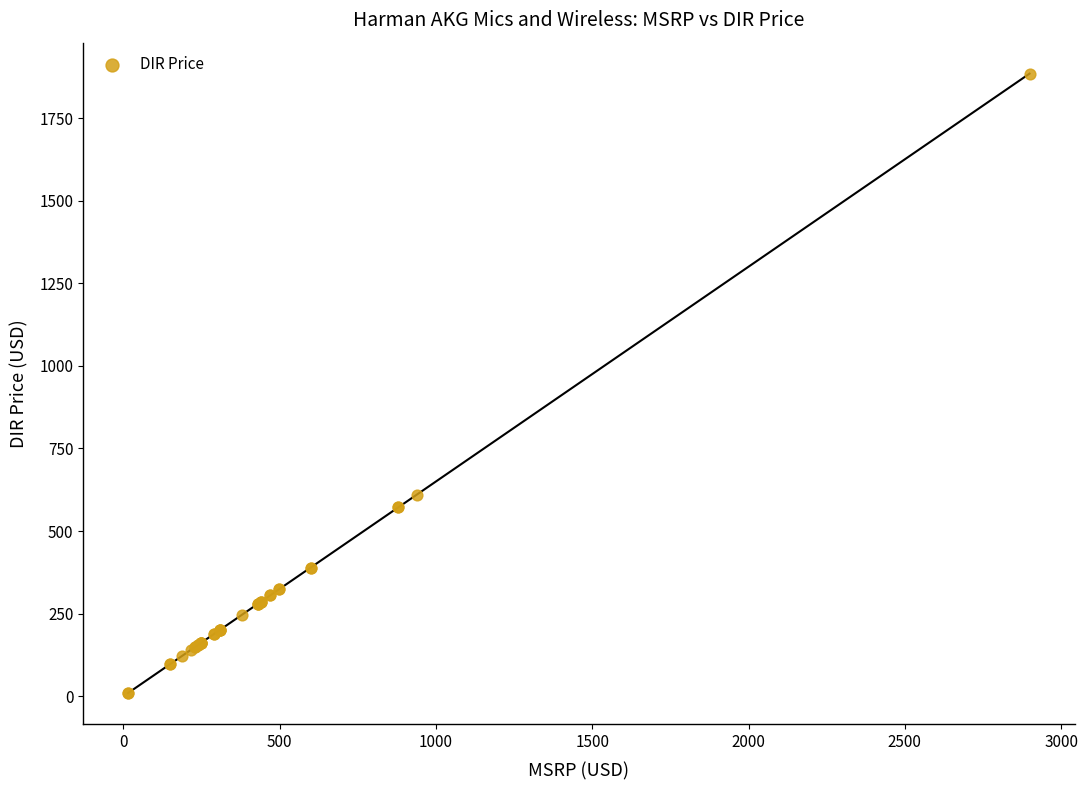

What Y value in the scatter plot is closest to 947?

610.4